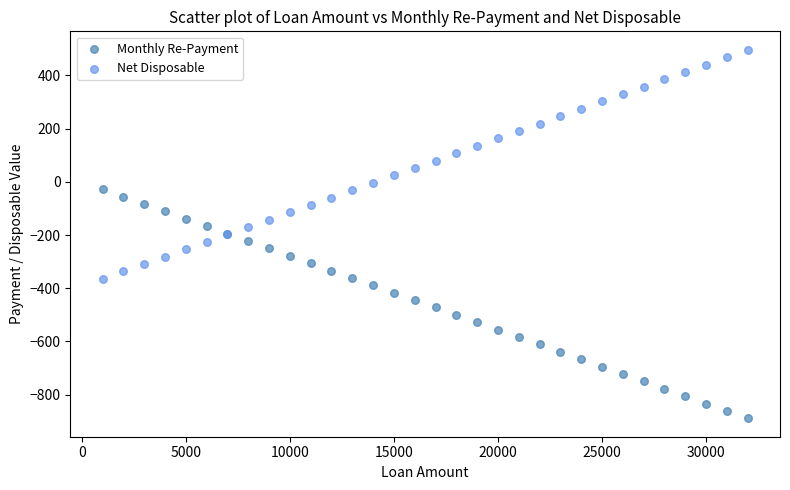

Which series contains the lowest Y value?

Monthly Re-Payment